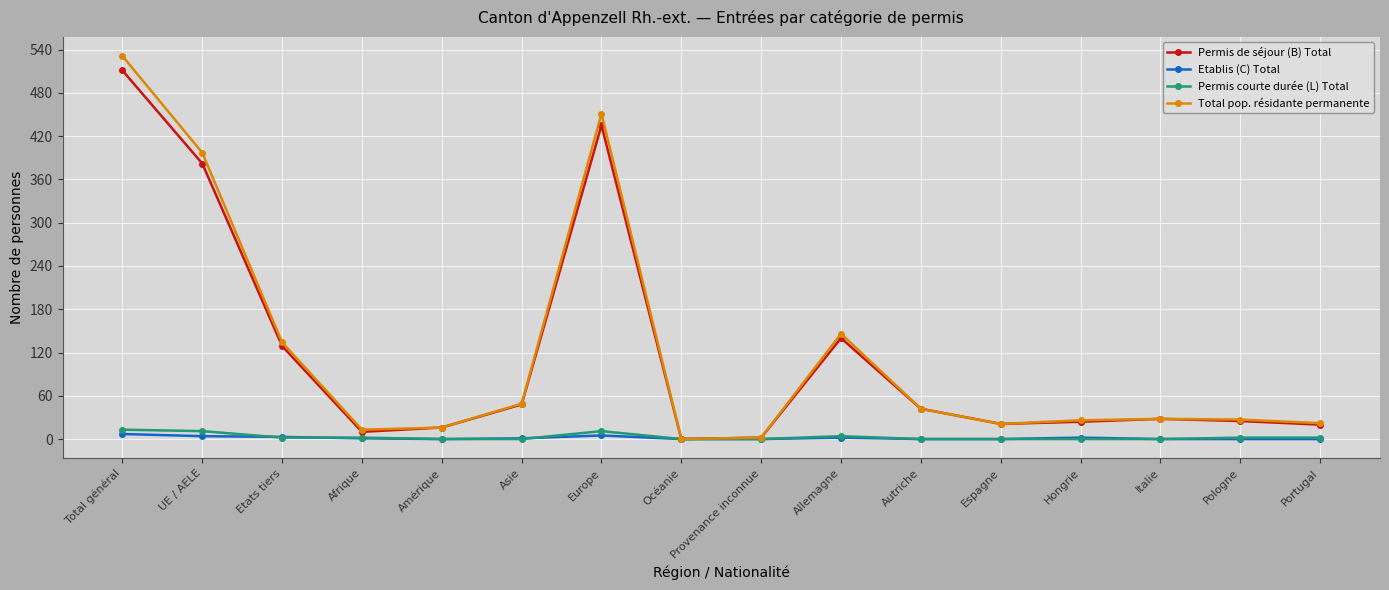

Which series changed the most between Asie and Pologne?

Permis de séjour (B) Total